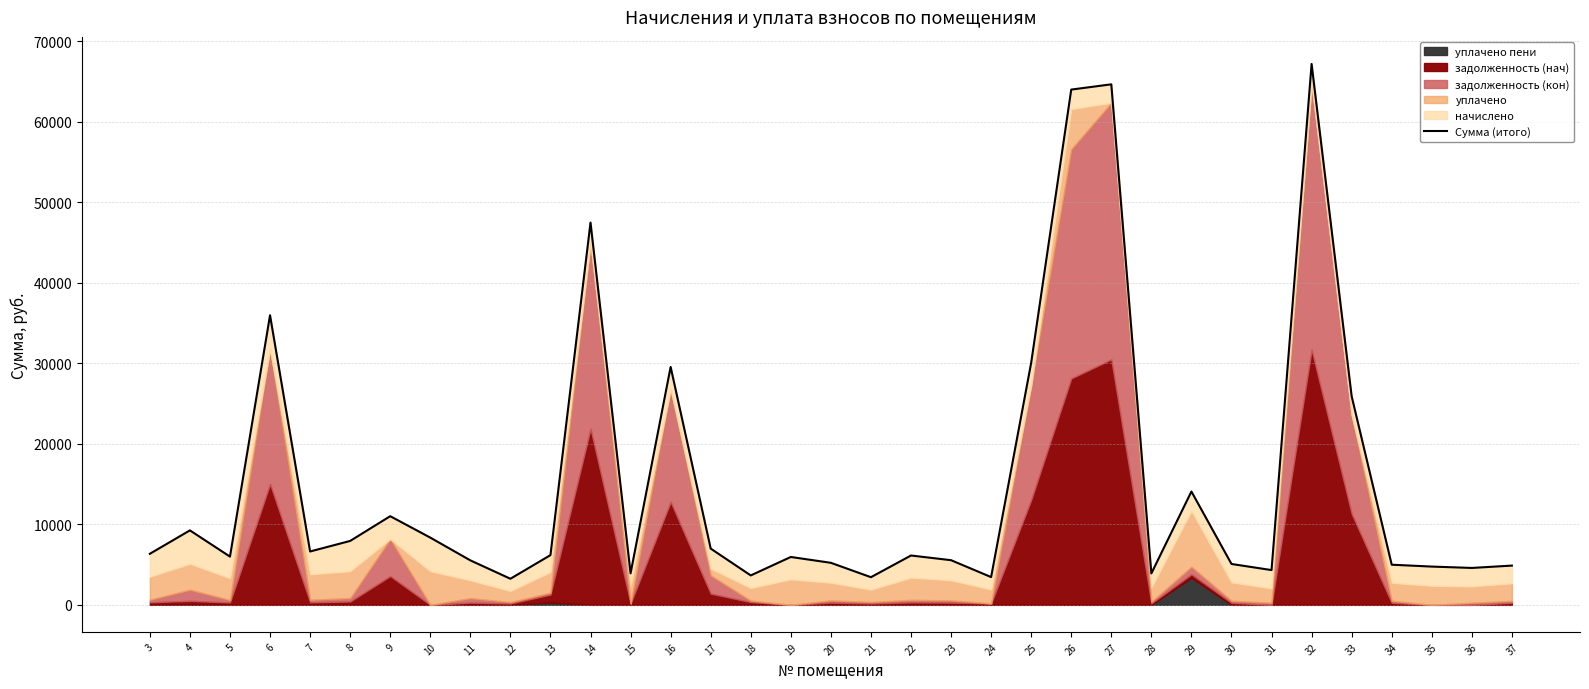

What is the average value?

15027.9